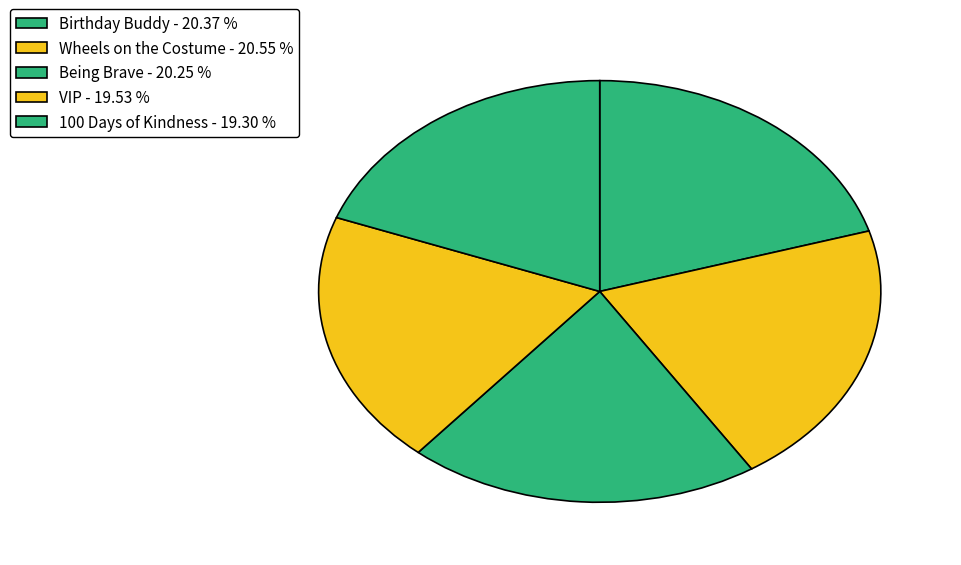

Count the number of slices in the pie.

5